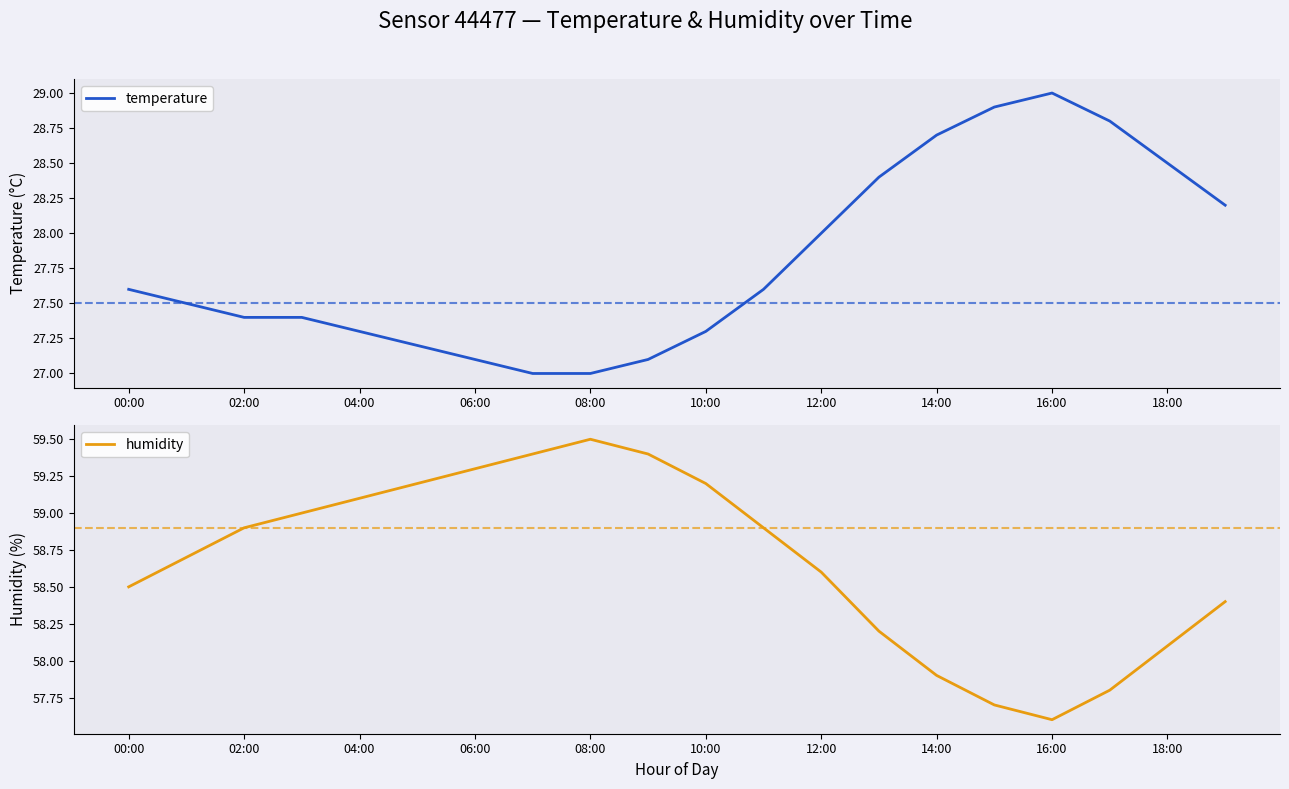

Is it true that temperature equals 27.3 at 10:00?

True